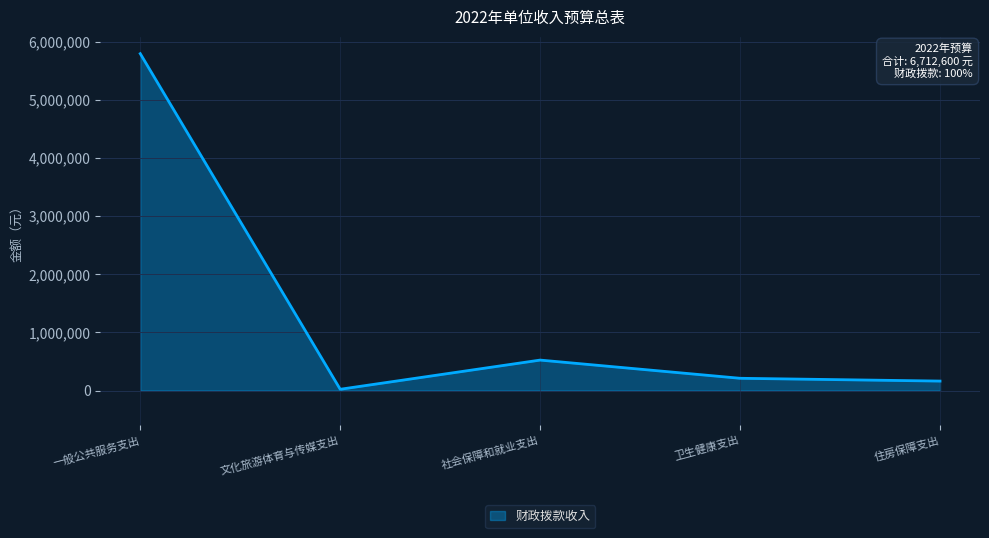

What is the difference between the values at 一般公共服务支出 and 社会保障和就业支出?

5269400